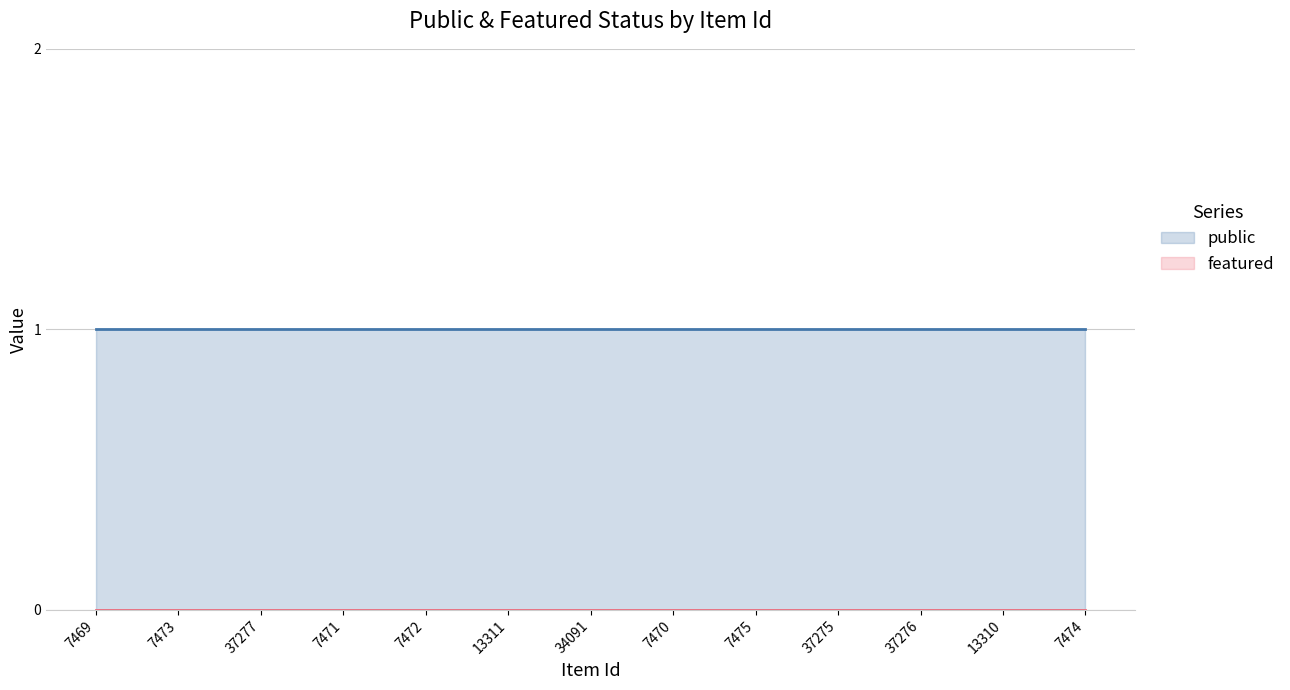

Which label corresponds to the largest value in the chart?

7469